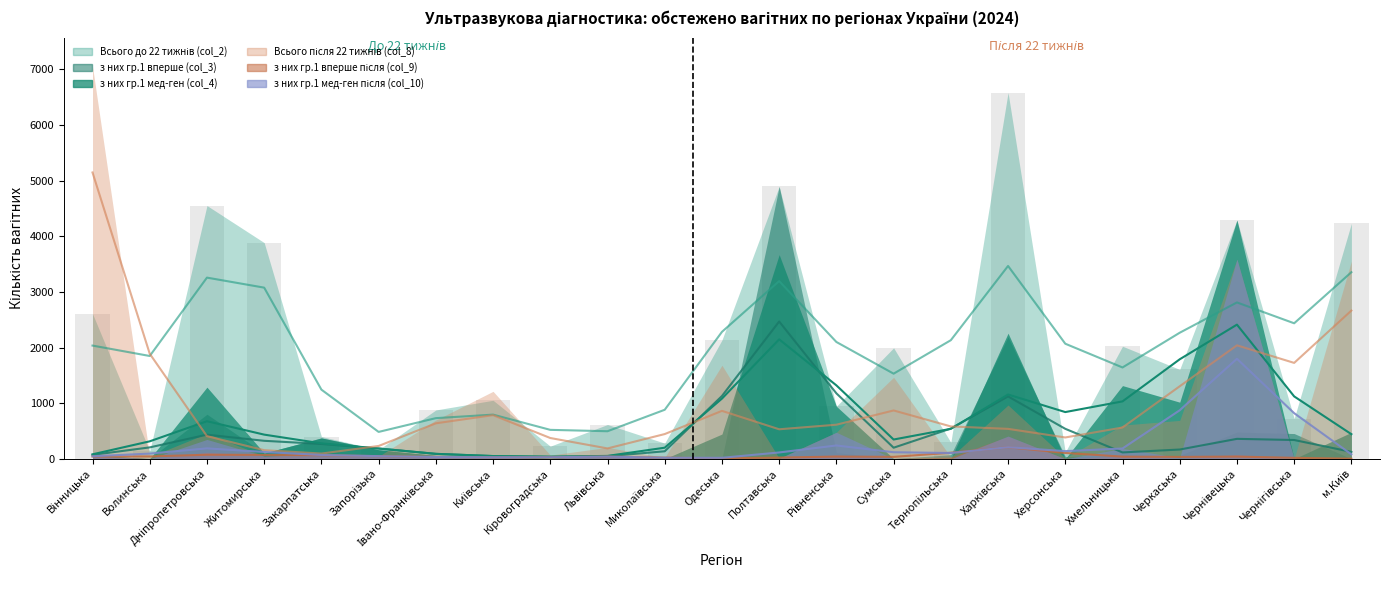

What is the value of the з них гр.1 вперше (col_3) bar at the 13th from the left?

4896